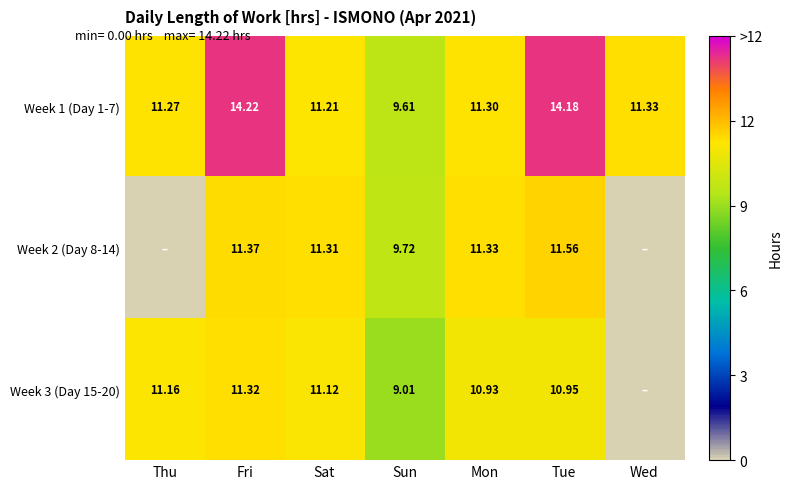

Is the value of Week 1 (Day 1-7) at Fri greater than the value of Week 3 (Day 15-20) at Mon?

Yes